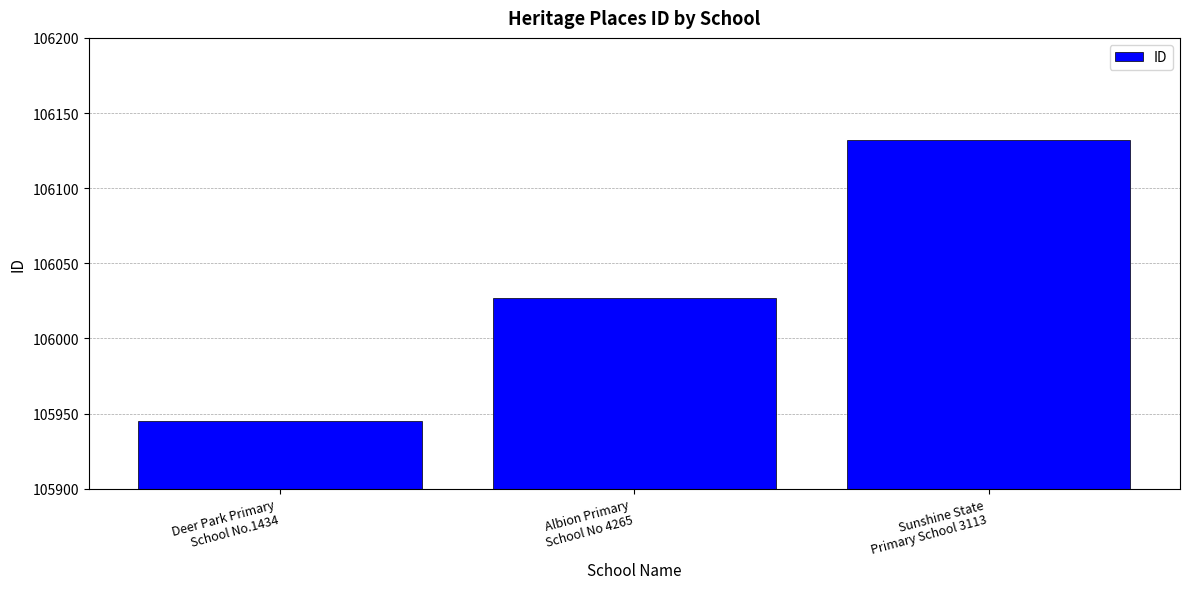

Is it true that the value at Sunshine State
Primary School 3113 is 106132?

True